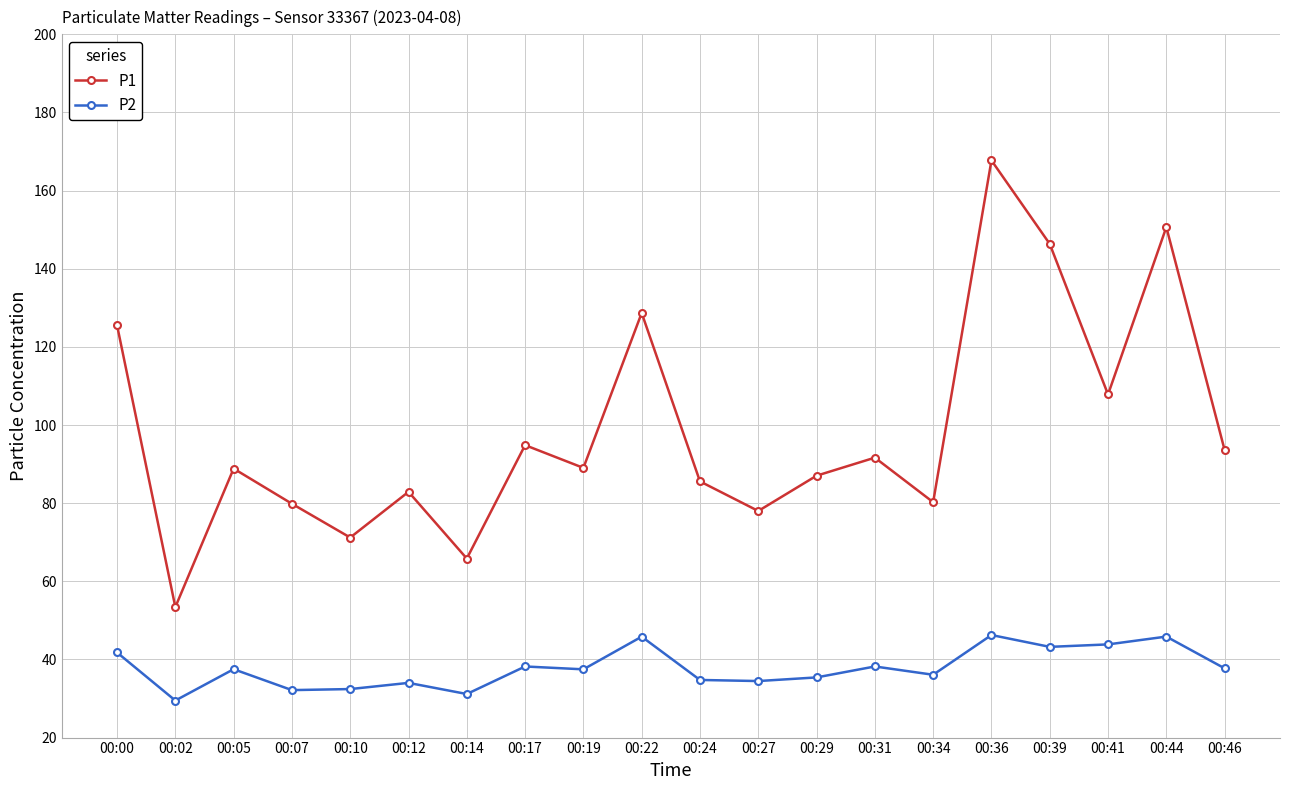

What is the value of the P2 point at the 2nd from the left?

29.5